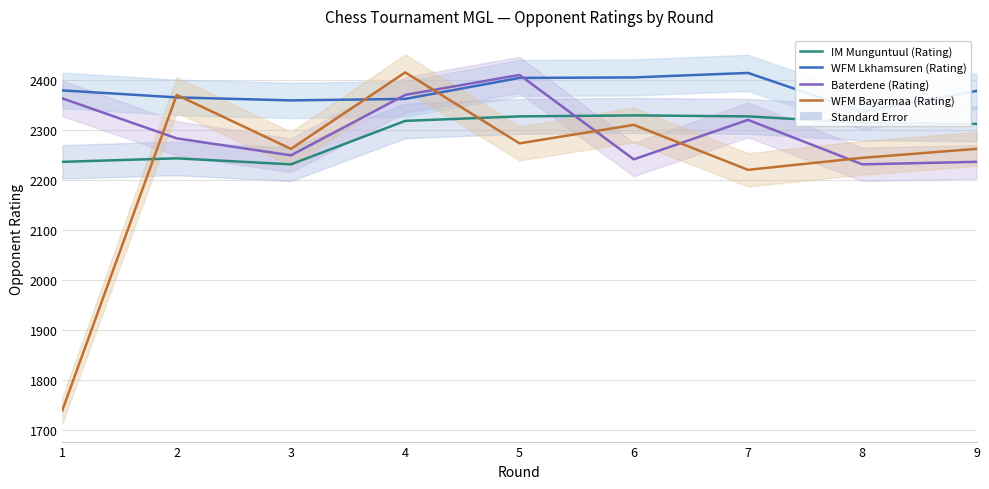

Where is WFM Bayarmaa (Rating) nearest to the value 2077?

7